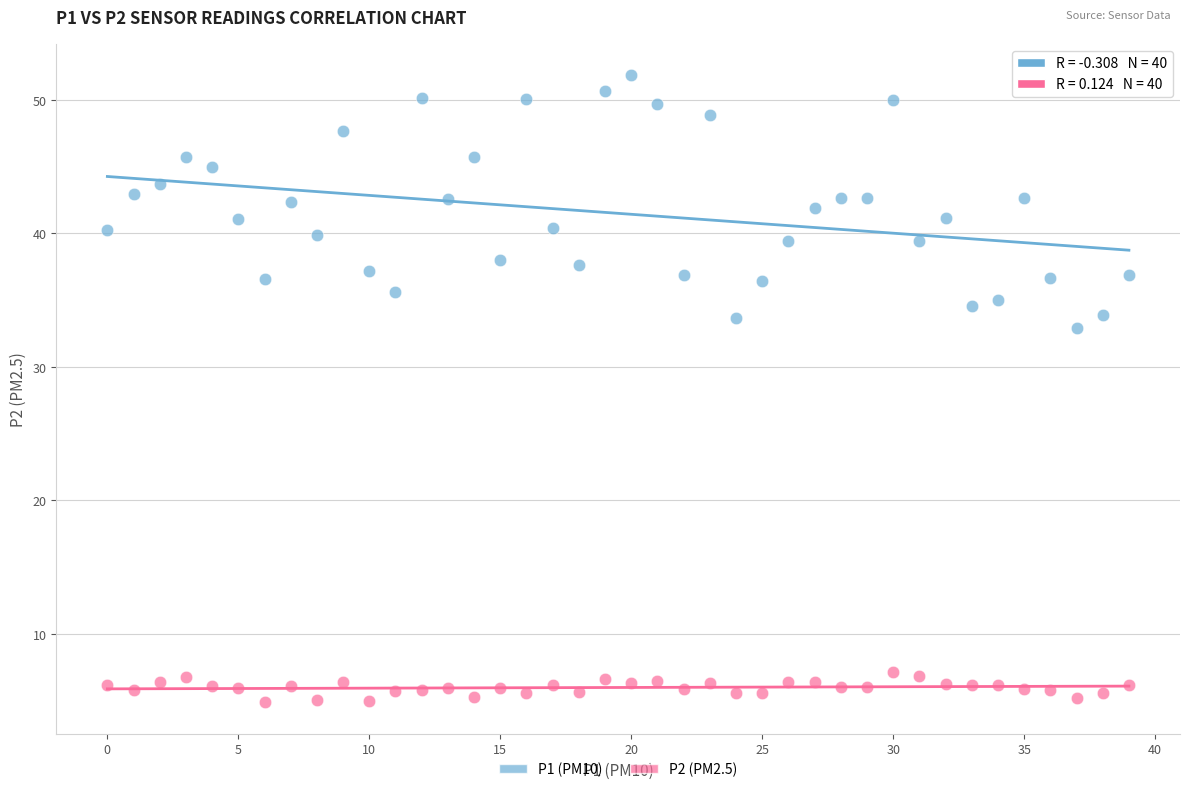

Which series reaches the minimum Y coordinate?

P2 (PM2.5)